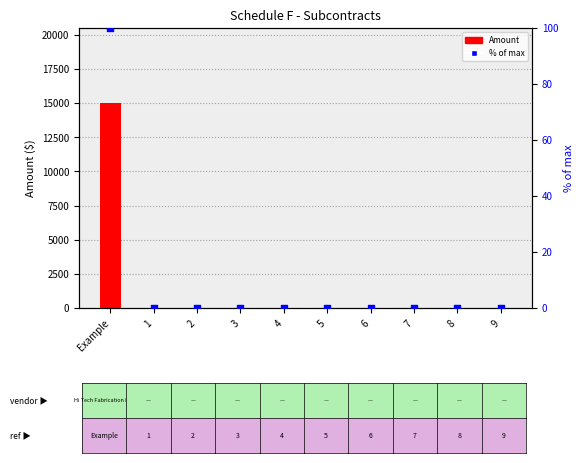

Which series reaches the minimum Y coordinate?

Amount